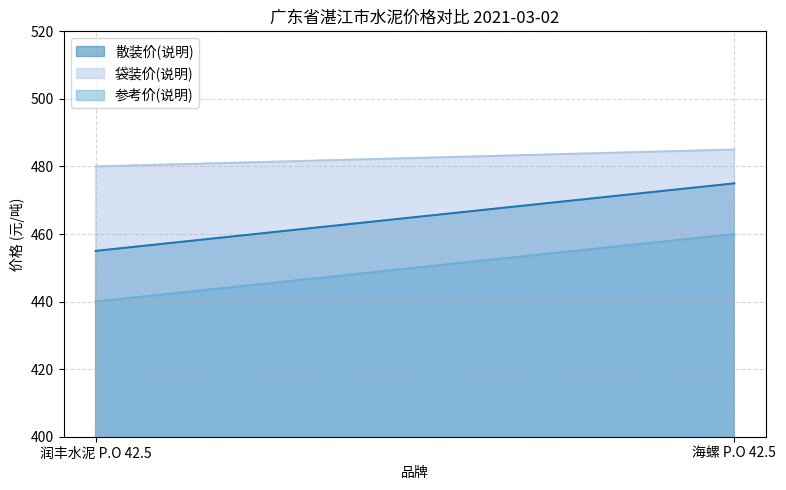

Reading left to right, transcribe all the data shown in this chart.

散装价(说明): 455	475
袋装价(说明): 480	485
参考价(说明): 440	460